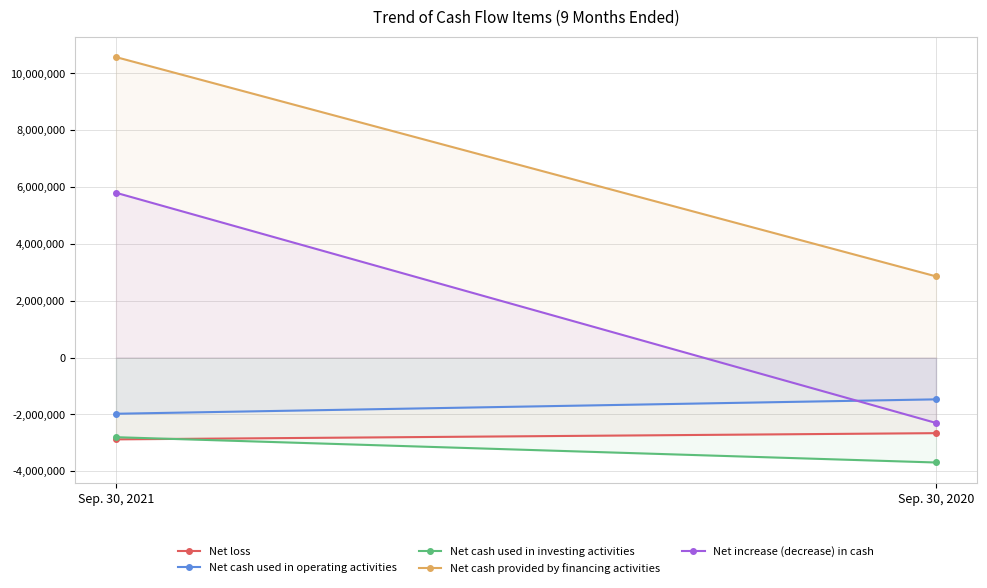

Is it true that Net cash used in operating activities equals -2919148 at Sep. 30, 2021?

False